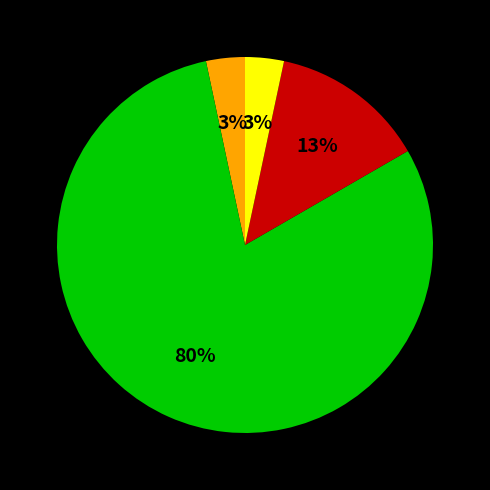

How many segments does this pie chart have?

4